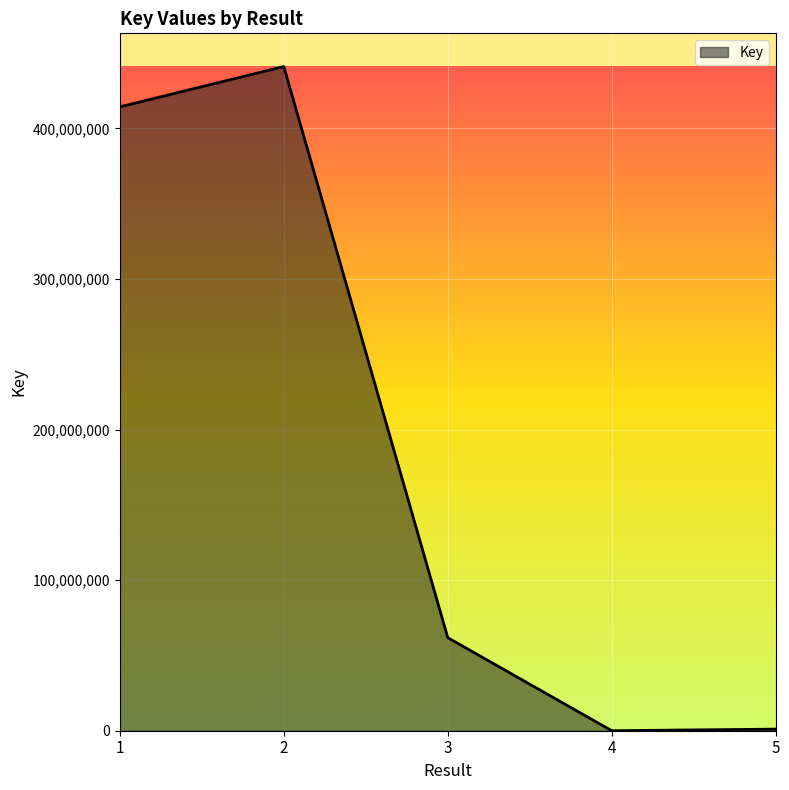

True or false: there are more than 2 points higher than both neighbors.

False